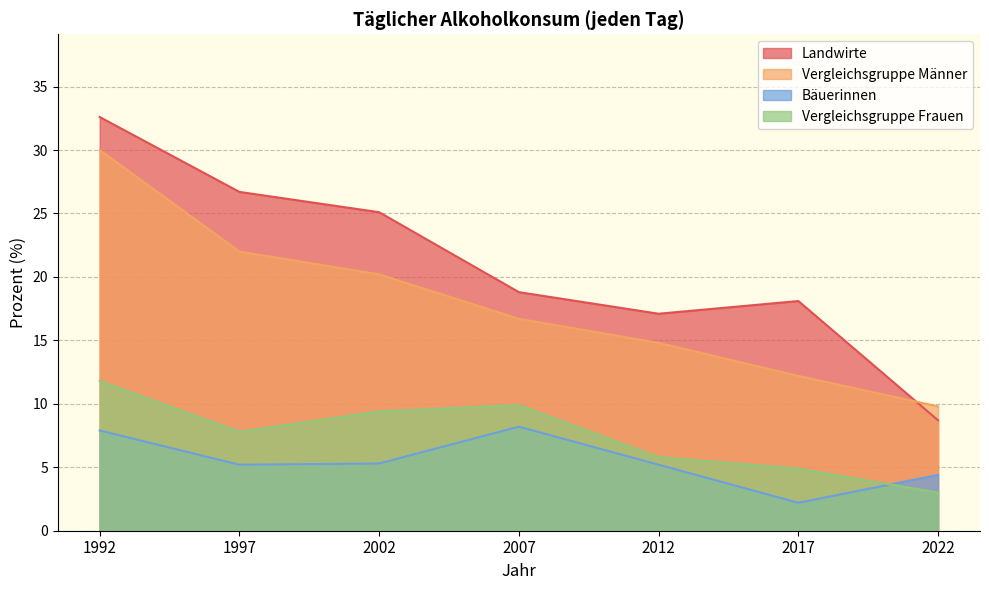

True or false: Vergleichsgruppe Männer has more than 1 points higher than both neighbors.

False